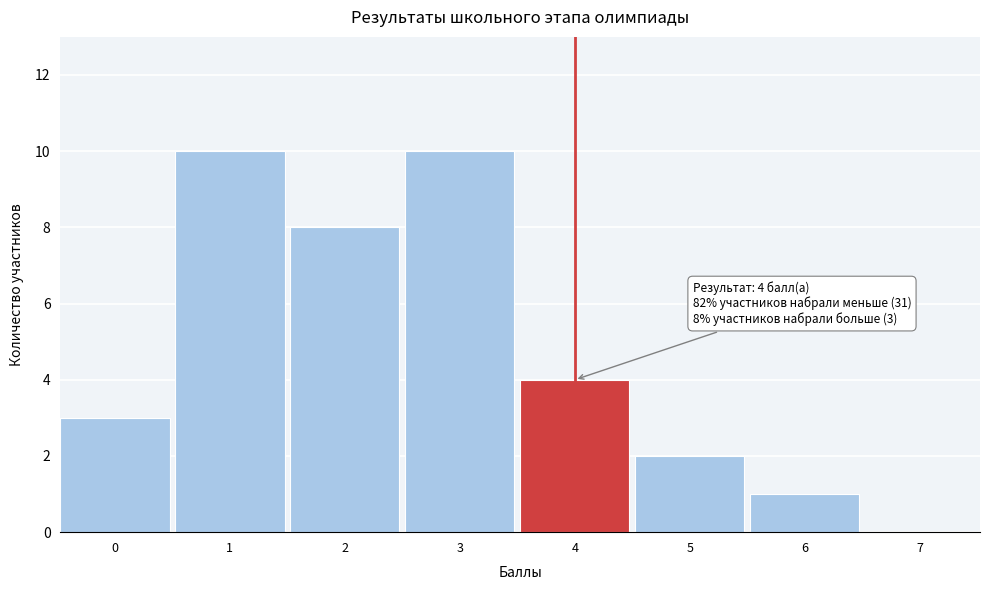

Reading left to right, list all the values displayed in this chart.

0=3	1=10	2=8	3=10	4=4	5=2	6=1	7=0